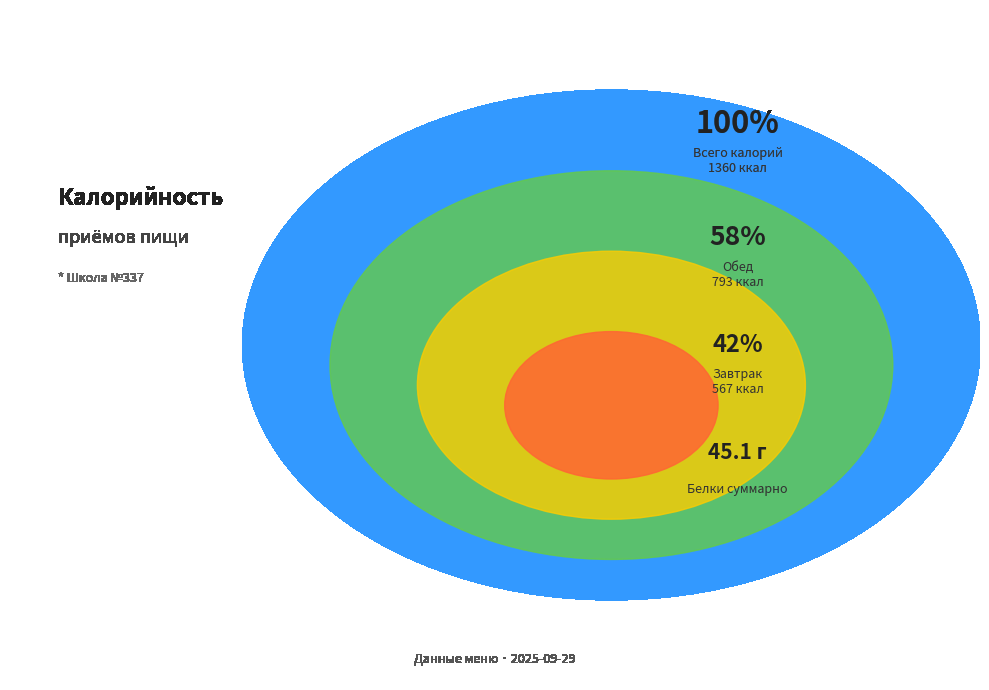

To the nearest percent, what is the difference between the Обед and Завтрак slice percentages?

17%